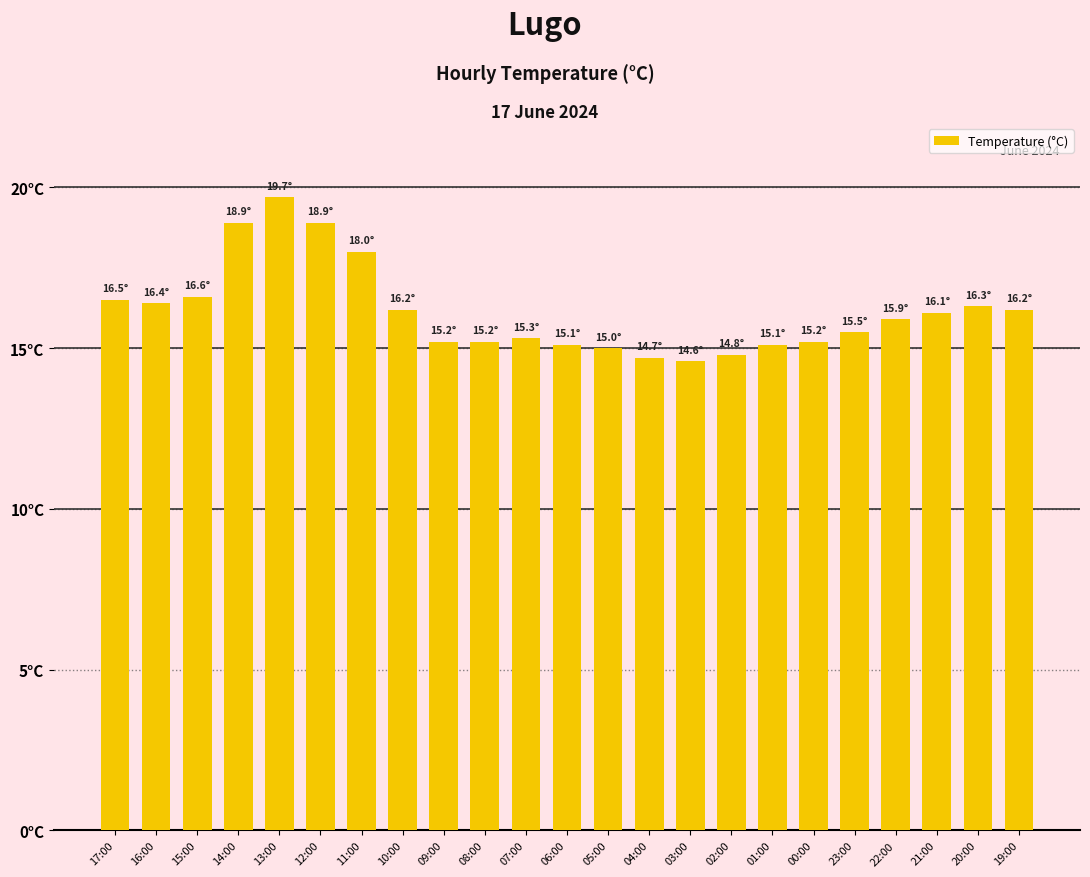

Reading right to left, transcribe all the data shown in this chart.

16.2	16.3	16.1	15.9	15.5	15.2	15.1	14.8	14.6	14.7	15.0	15.1	15.3	15.2	15.2	16.2	18.0	18.9	19.7	18.9	16.6	16.4	16.5